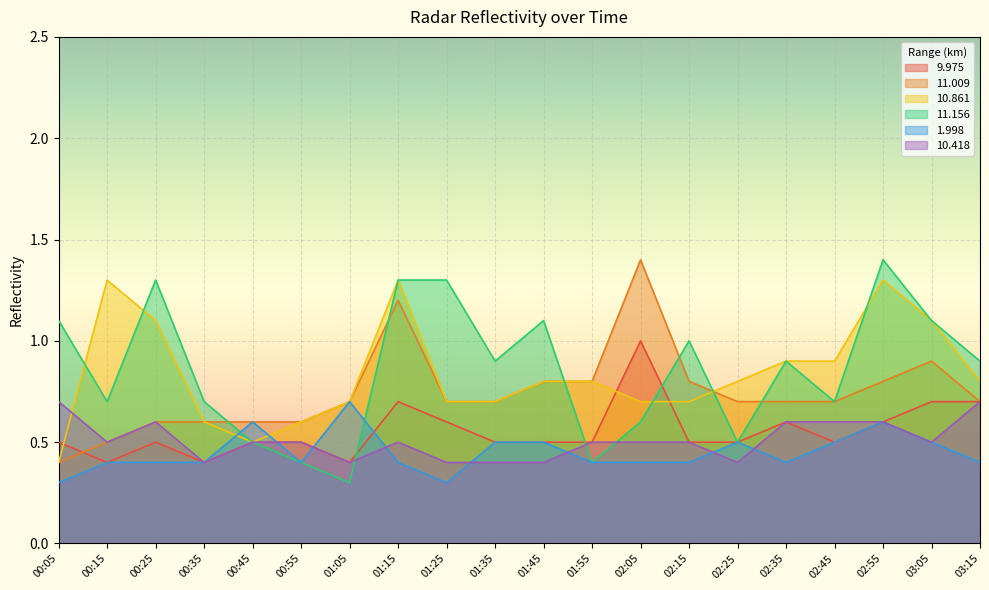

What is the sum of the 11.156 values at 02:35 and 01:45?

2.0